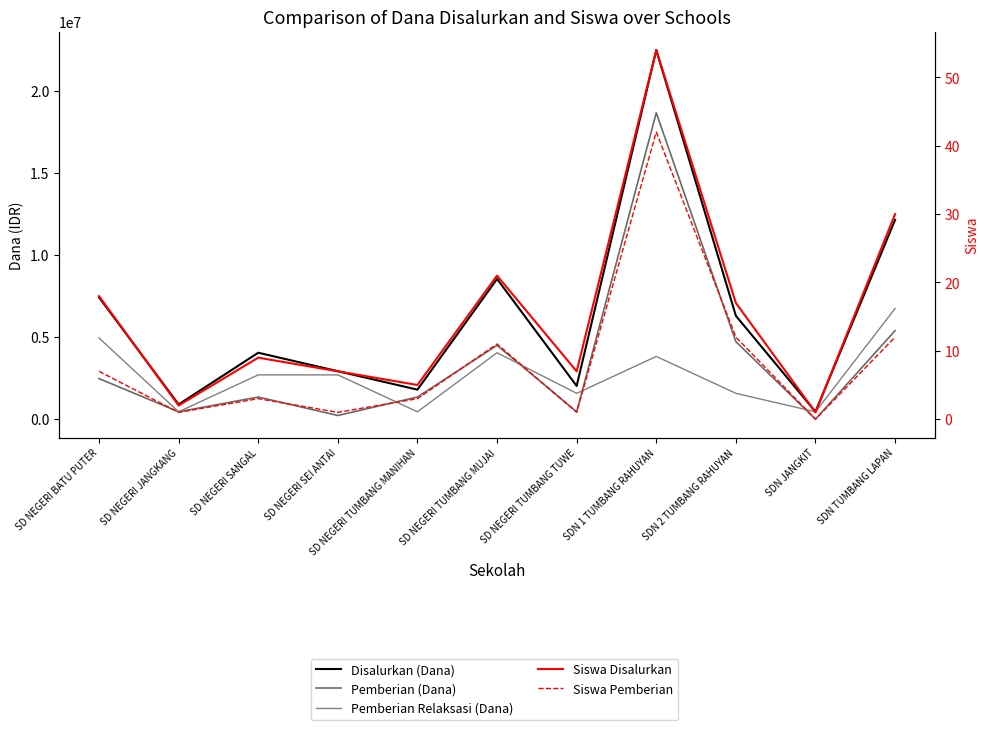

Where is Siswa Pemberian nearest to the value 21?

SDN 2 TUMBANG RAHUYAN